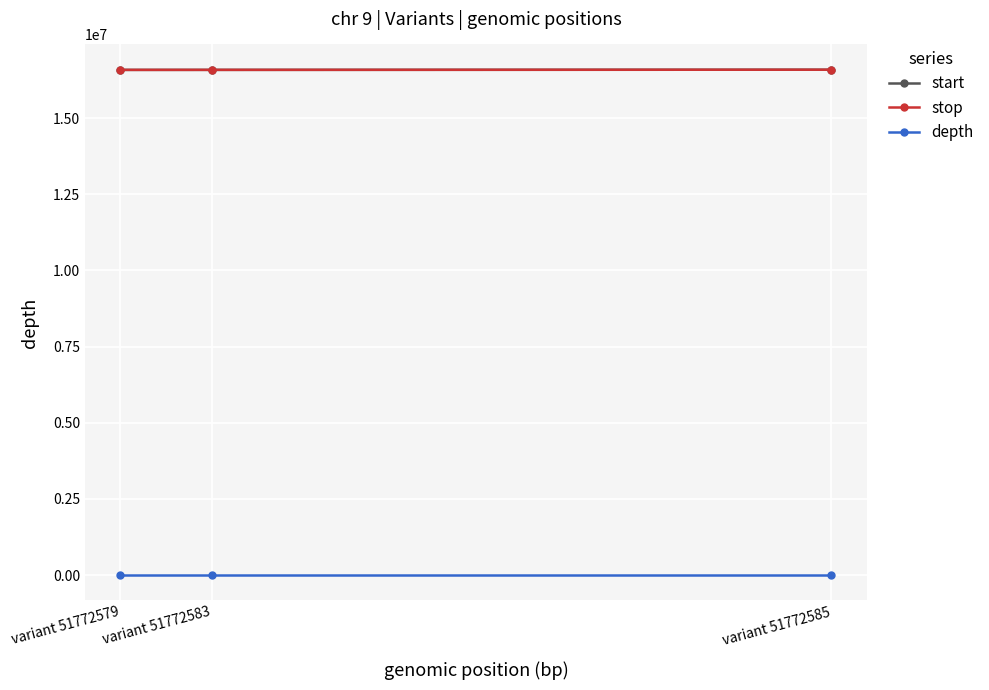

What is the maximum value for stop?

16585957